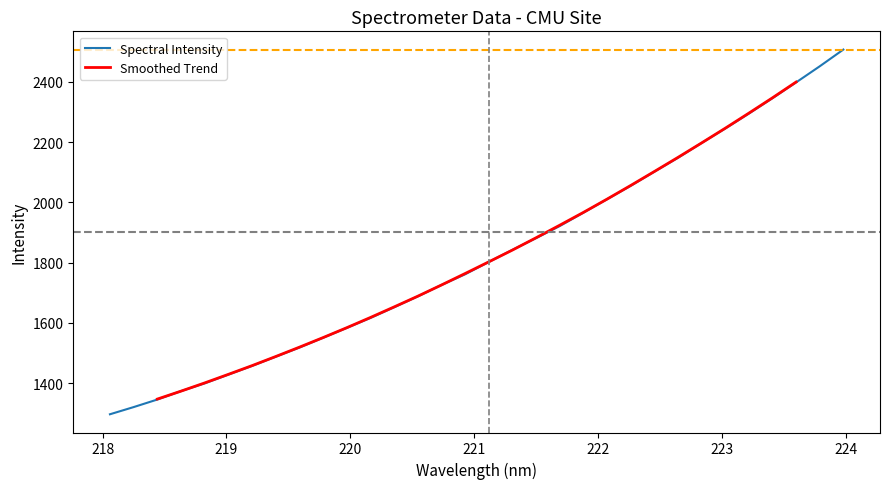

What is the value of the 24th point from the left?

2101.8